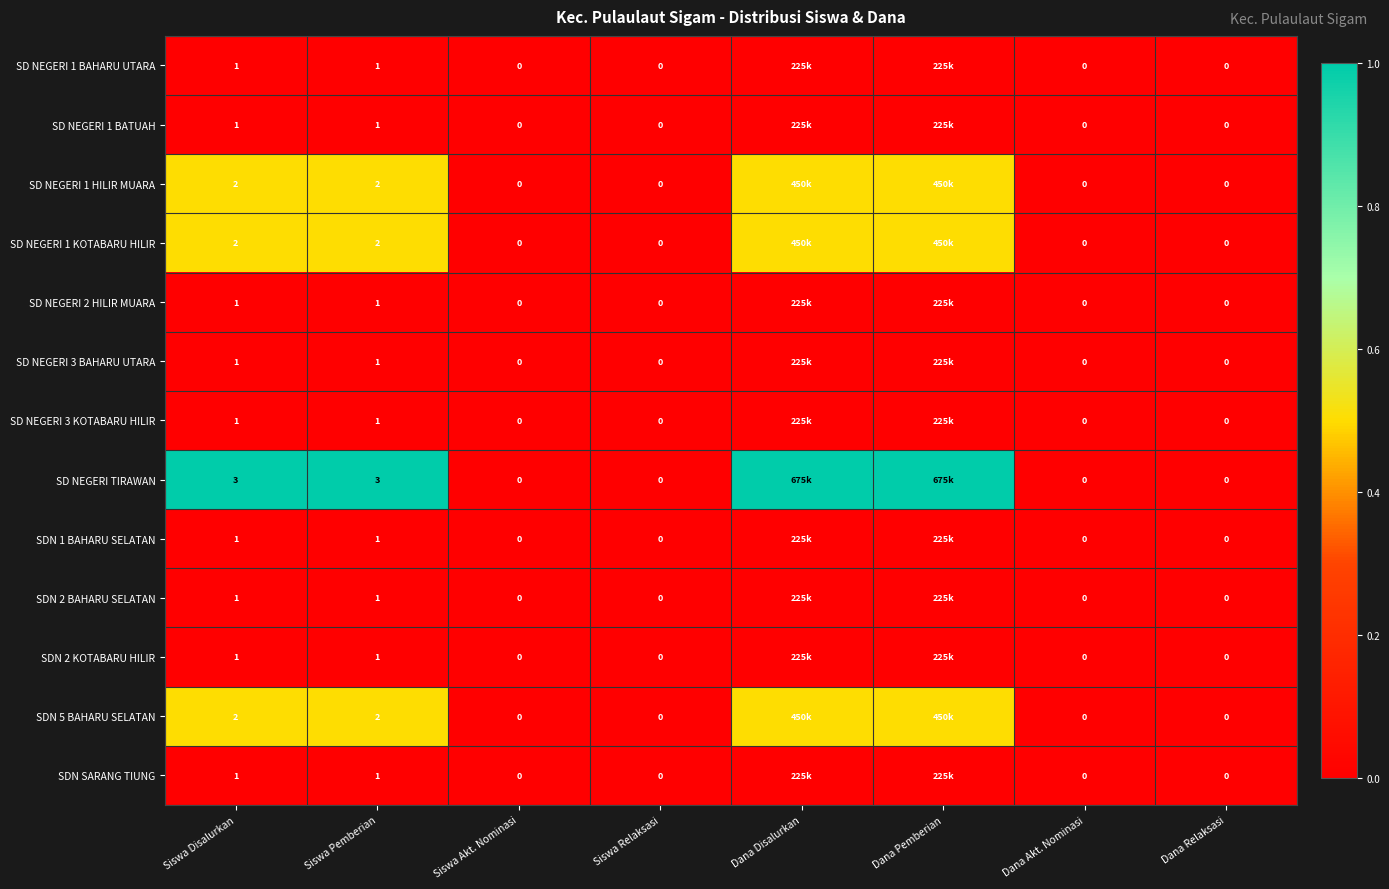

What is the sum of the SD NEGERI TIRAWAN values at Siswa Pemberian and Siswa Akt. Nominasi?

3.0